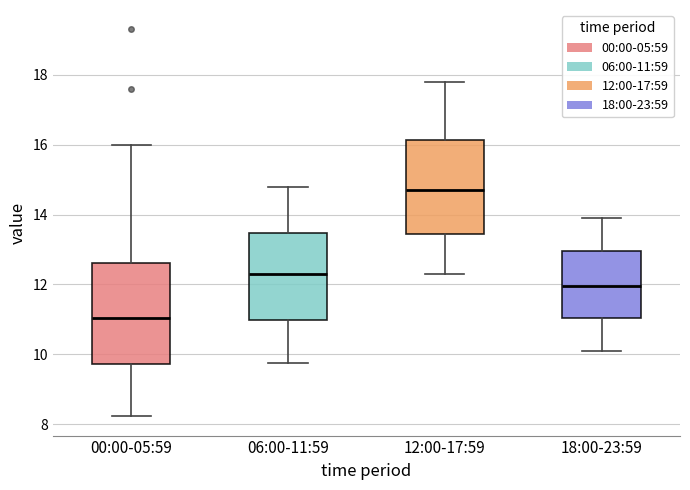

Reading left to right, read every box against the y-axis: the position of its median line, the range the box covers, and the ends of its whiskers. The values are not printed on the chart, so give them approximately, as read against the axis.

00:00-05:59: median 11.0, box 9.8 to 12.6, whiskers 8.2 to 16.0
06:00-11:59: median 12.4, box 11.0 to 13.4, whiskers 9.8 to 14.8
12:00-17:59: median 14.8, box 13.4 to 16.2, whiskers 12.4 to 17.8
18:00-23:59: median 12.0, box 11.0 to 13.0, whiskers 10.2 to 14.0